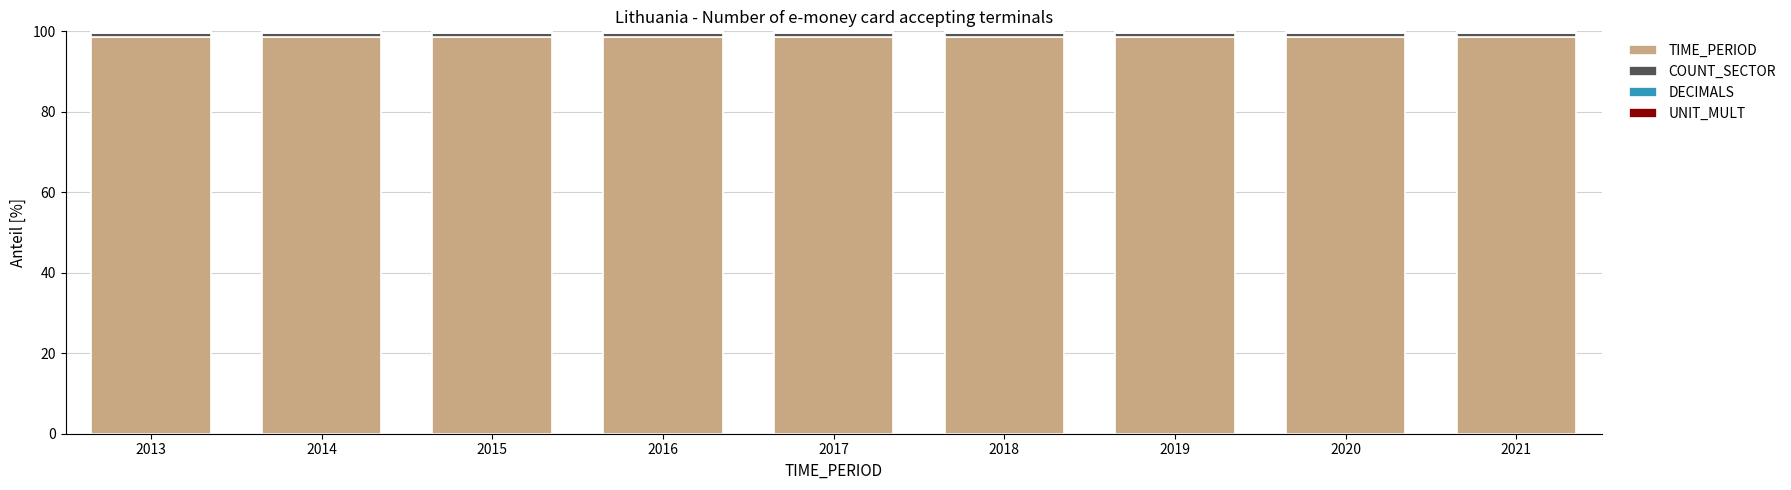

The UNIT_MULT series shows 0.1 at 2021. True or false?

True